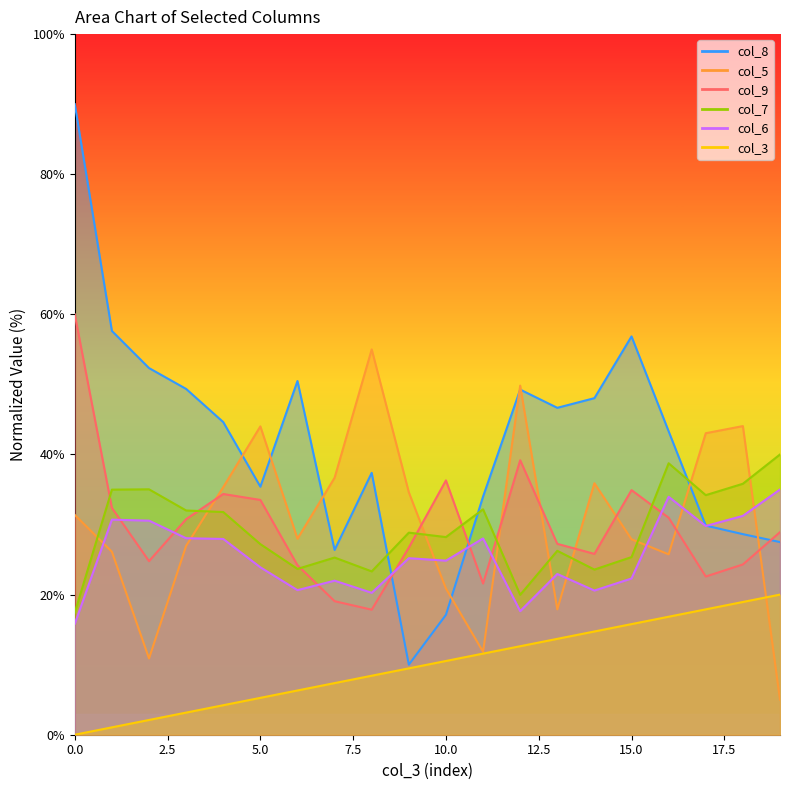

List the labels in order of col_8 value, smallest first.

9, 10, 7, 19, 18, 17, 11, 5, 8, 16, 4, 13, 14, 12, 3, 6, 2, 15, 1, 0